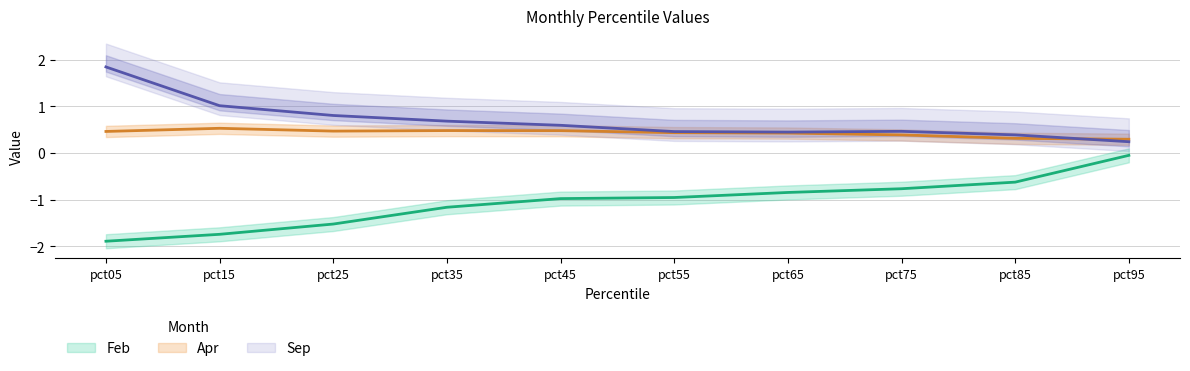

What is the greatest value displayed?

1.8